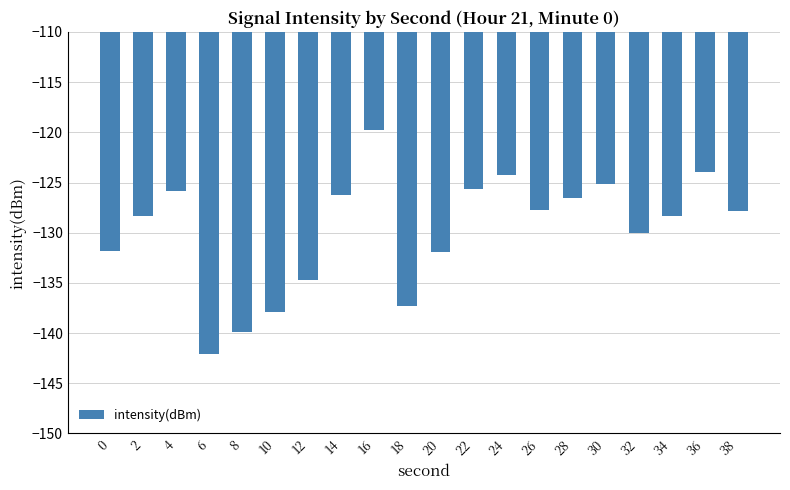

True or false: the data shows -203.8 at 12.

False